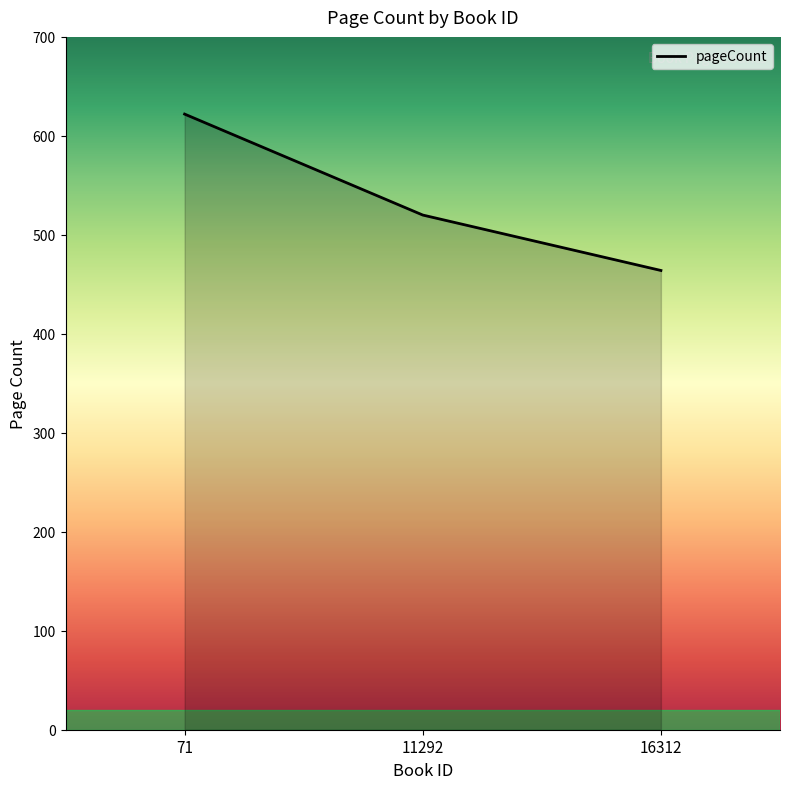

Reading right to left, what are all the values shown in this chart?

16312=464	11292=520	71=622